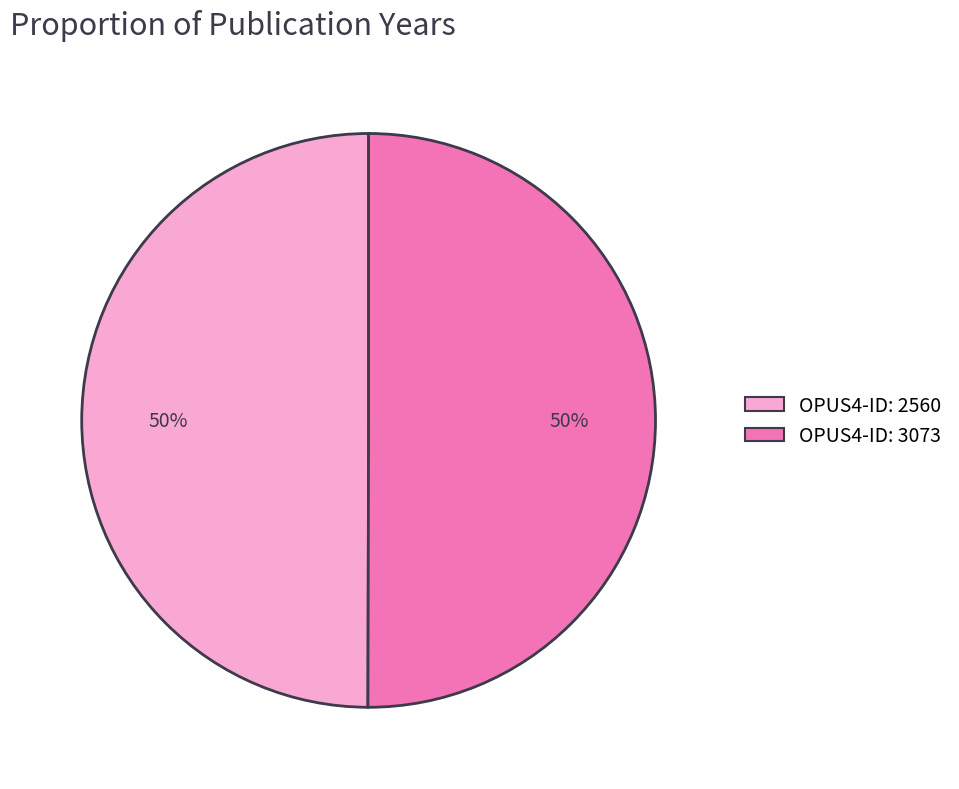

To the nearest percent, what portion does OPUS4-ID: 3073 represent?

50%